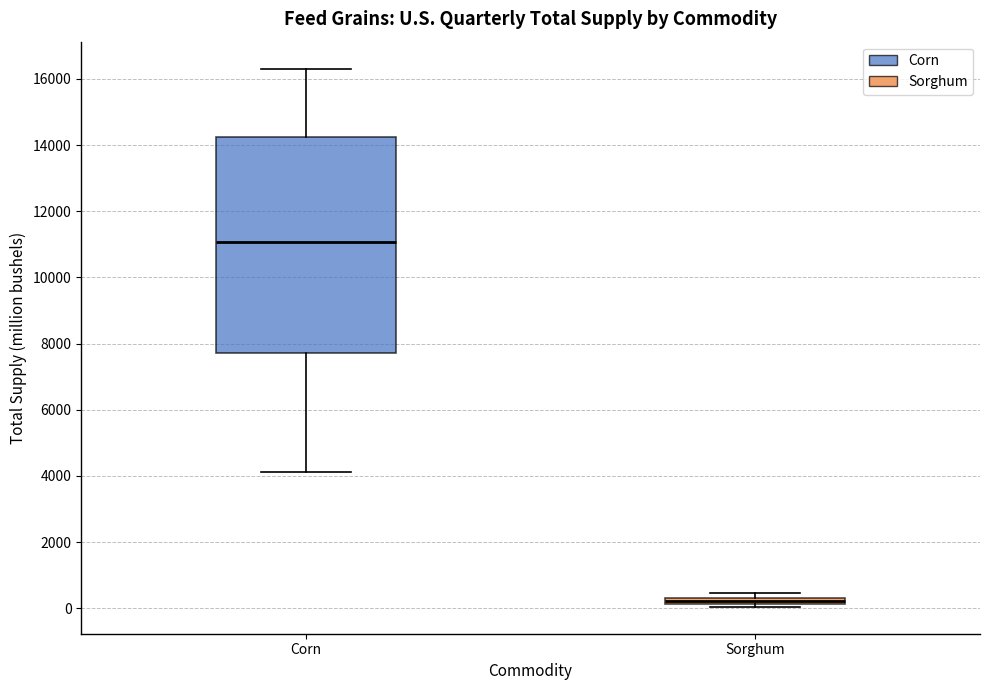

Which box's median line is the highest?

Corn